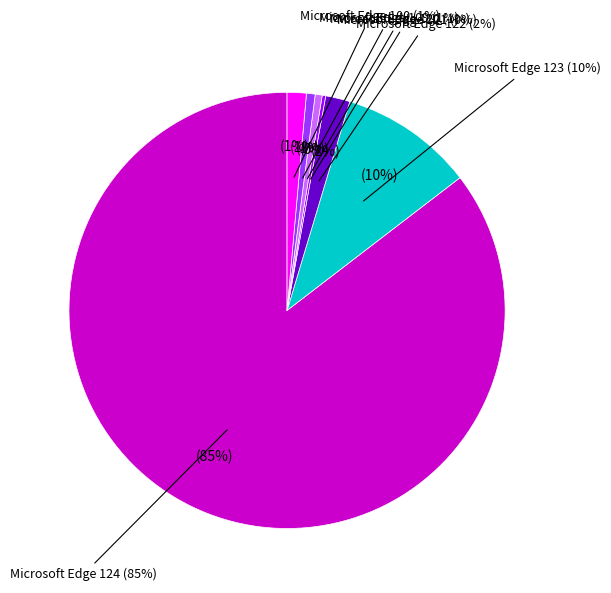

What percentage is NOT represented by Microsoft Edge 123?

90.1%